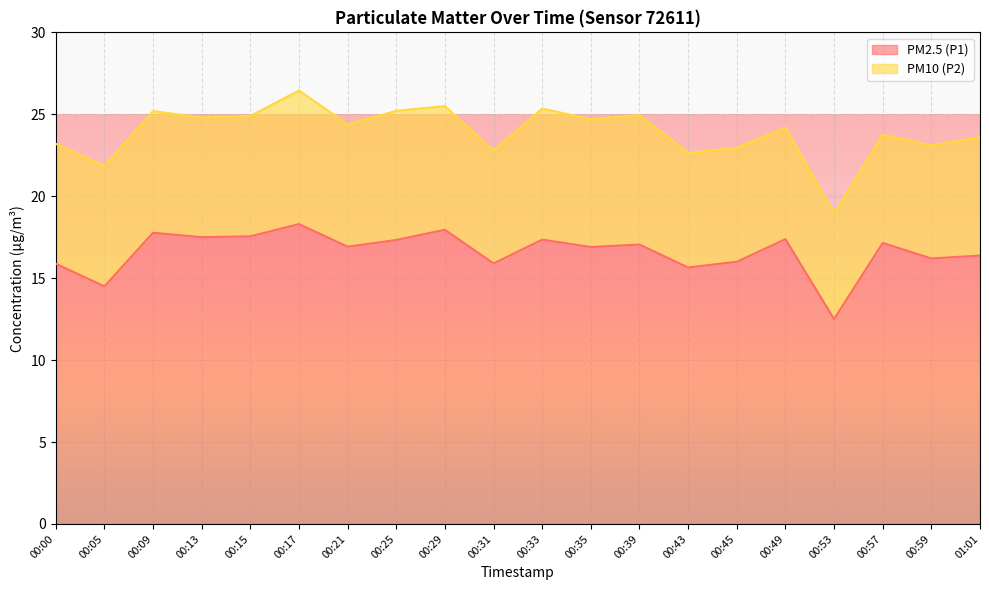

Where is the data nearest to the value 15?

00:05